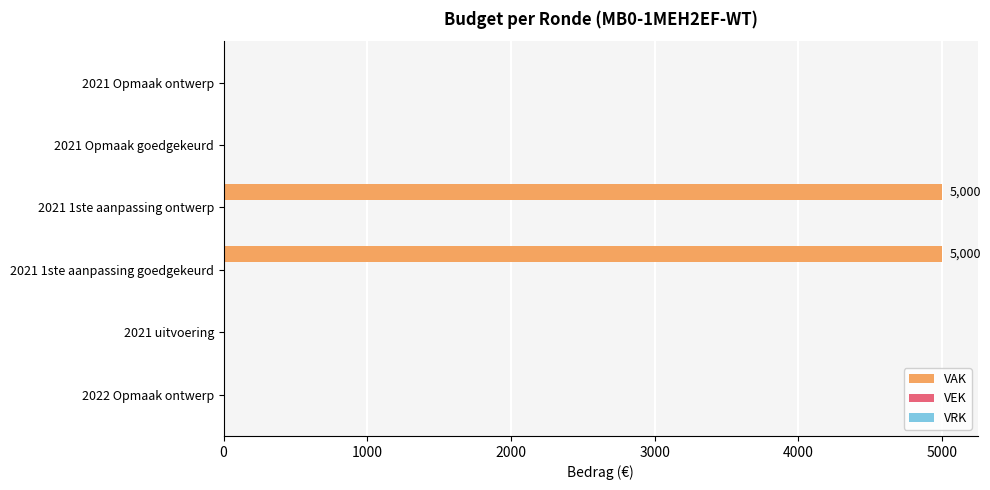

Between 2021 1ste aanpassing ontwerp and 2021 Opmaak ontwerp, which is larger?

2021 1ste aanpassing ontwerp